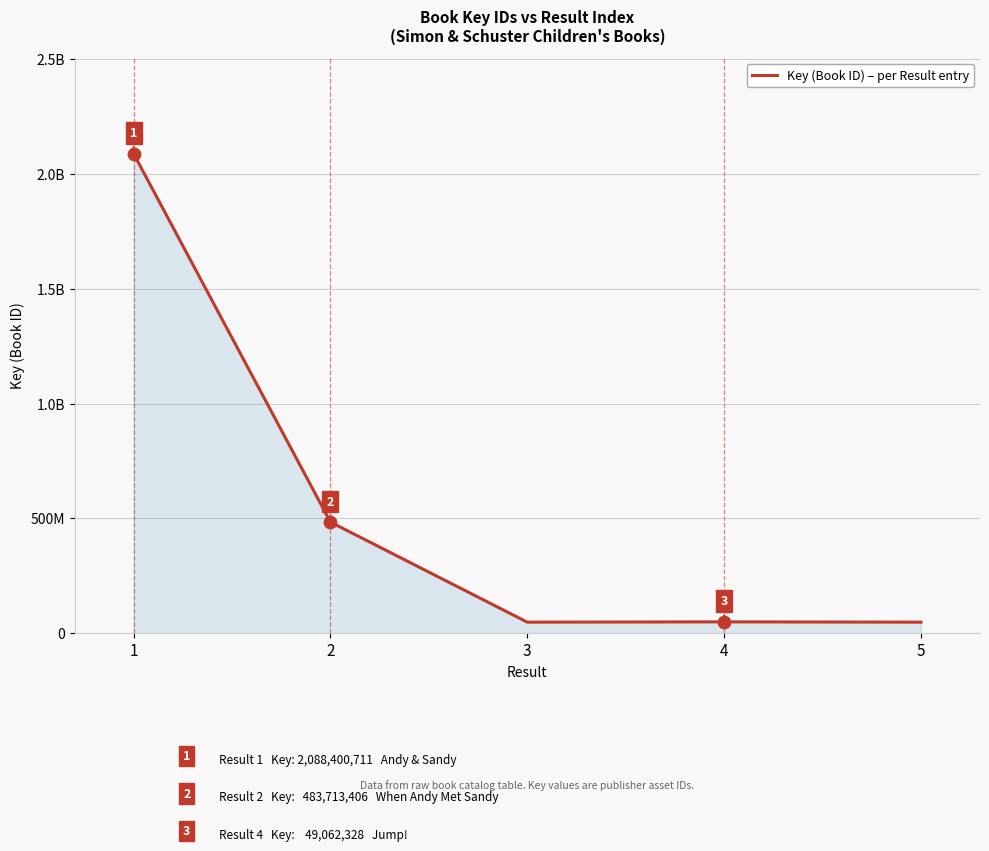

Which has a higher value, 4 or 2?

2